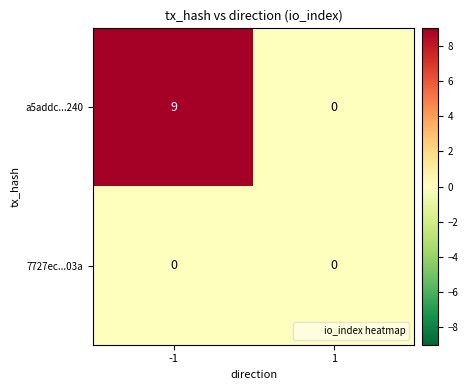

What is the maximum value shown in the chart?

9